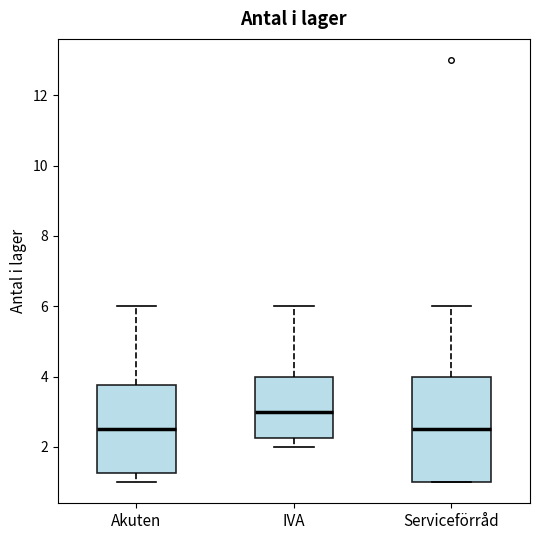

Which box is the tallest, from its lower edge to its upper edge?

Serviceförråd